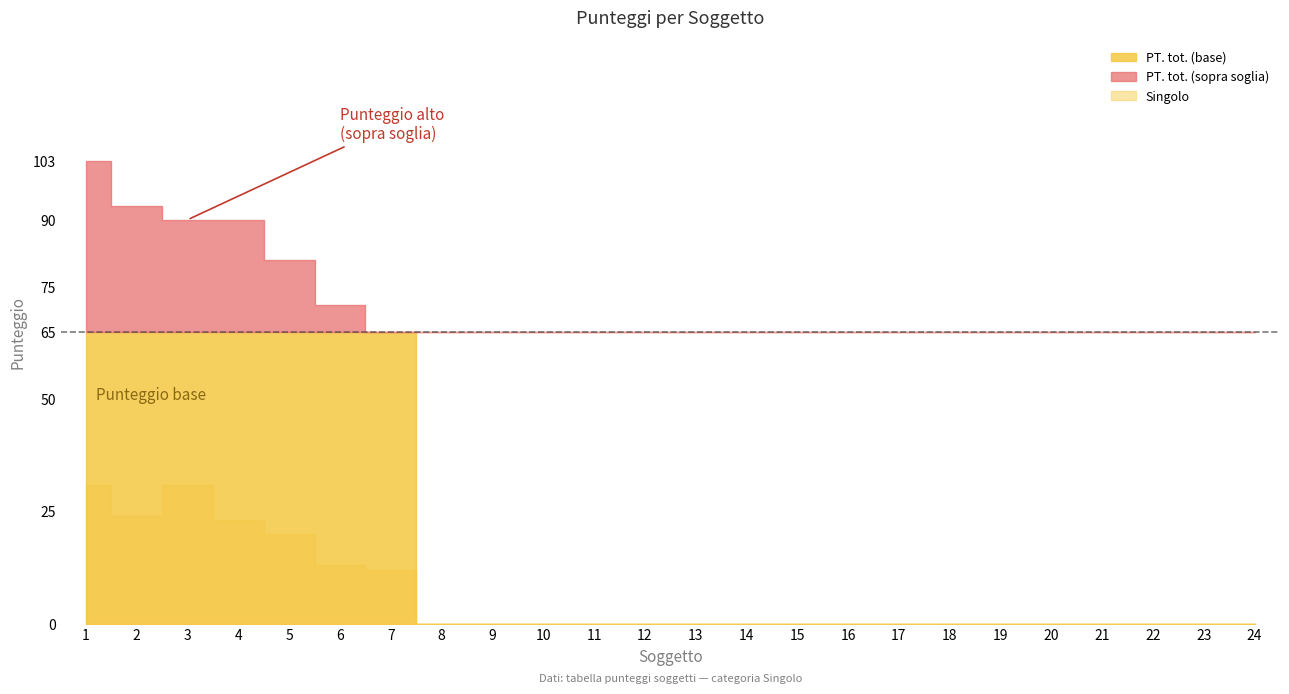

Does the chart have visible grid lines?

No